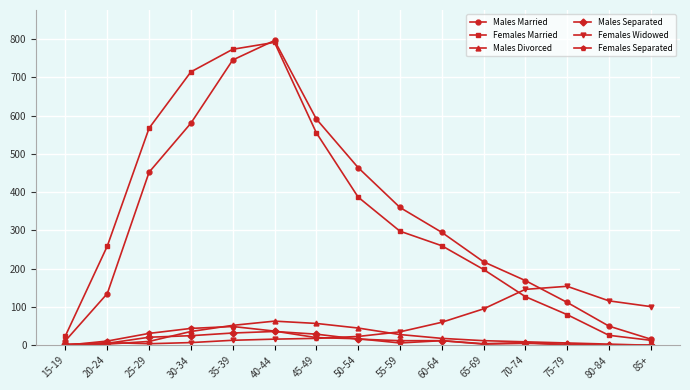

How many series are shown in this chart?

6